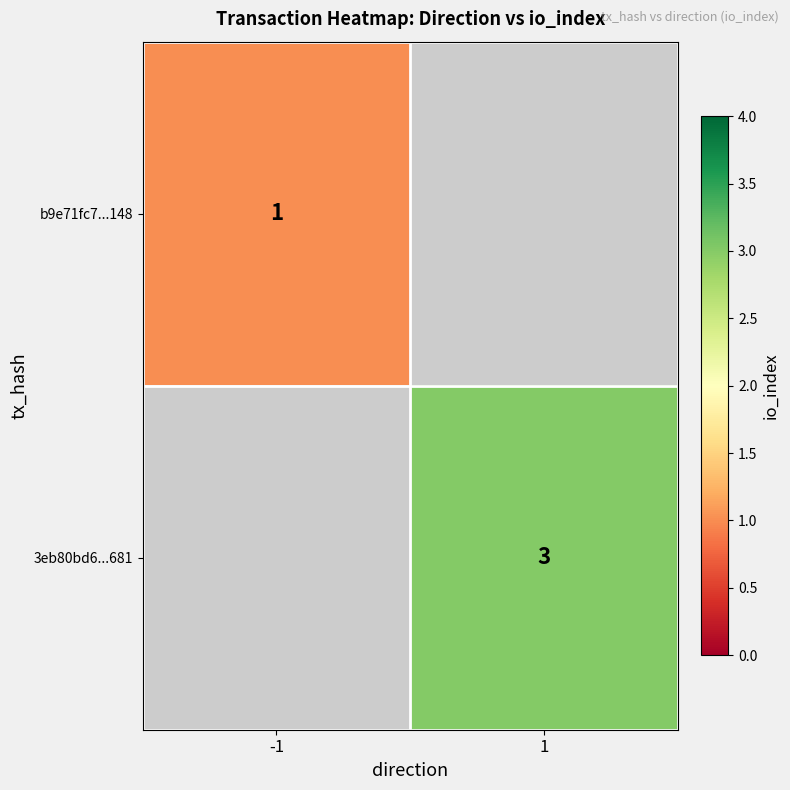

True or false: 3eb80bd6...681 has a value of 1.6 at 1.

False